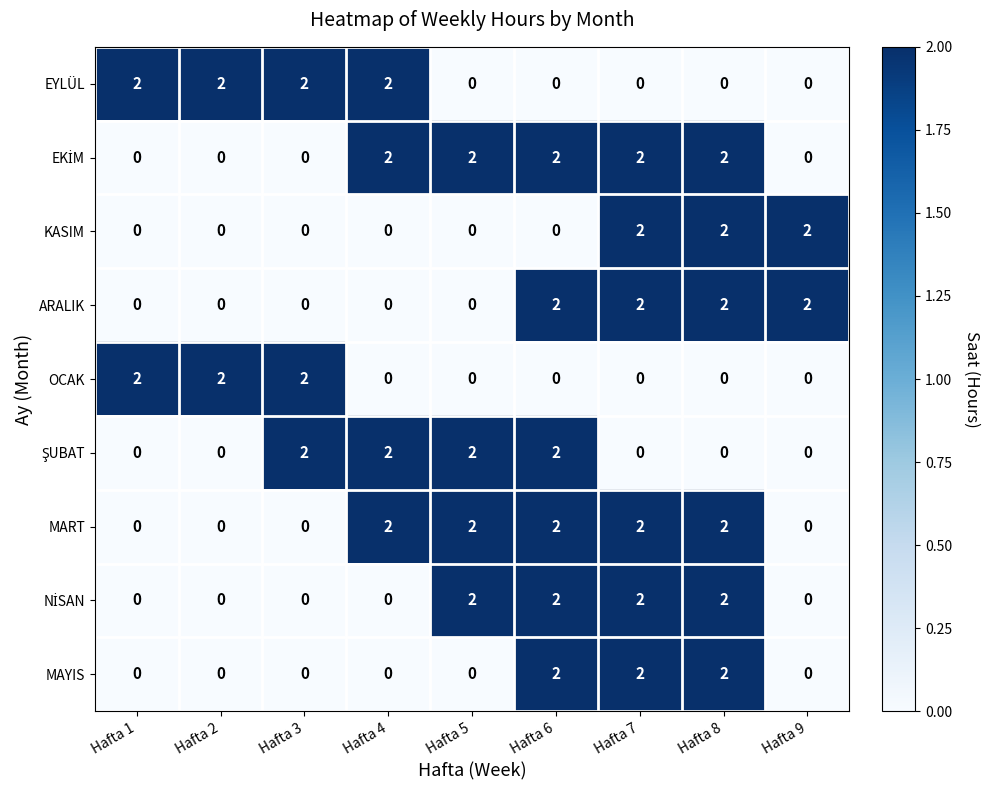

What is the sum of all ARALIK values?

8